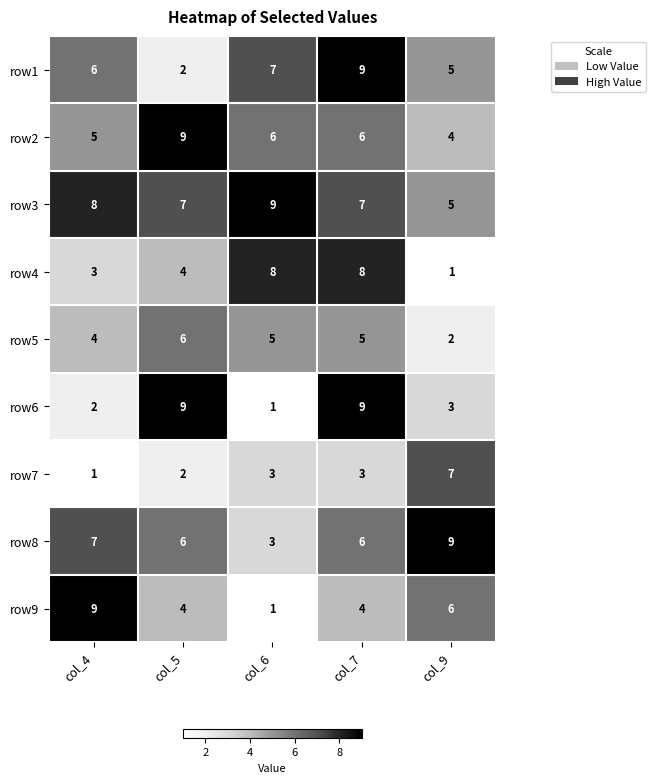

Between col_5 and col_9, which series saw the biggest shift?

row6